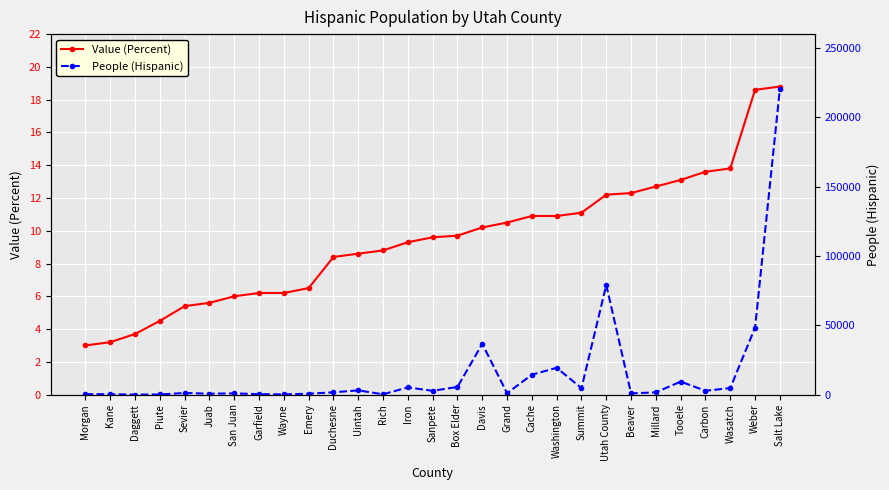

How many lines are shown in the chart?

2